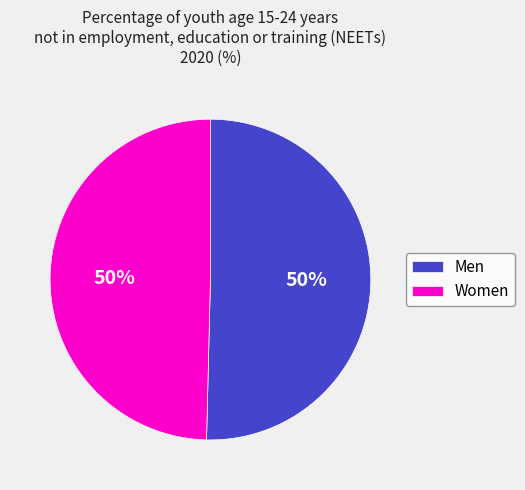

To the nearest percent, what is the combined percentage of Women and Men?

100%